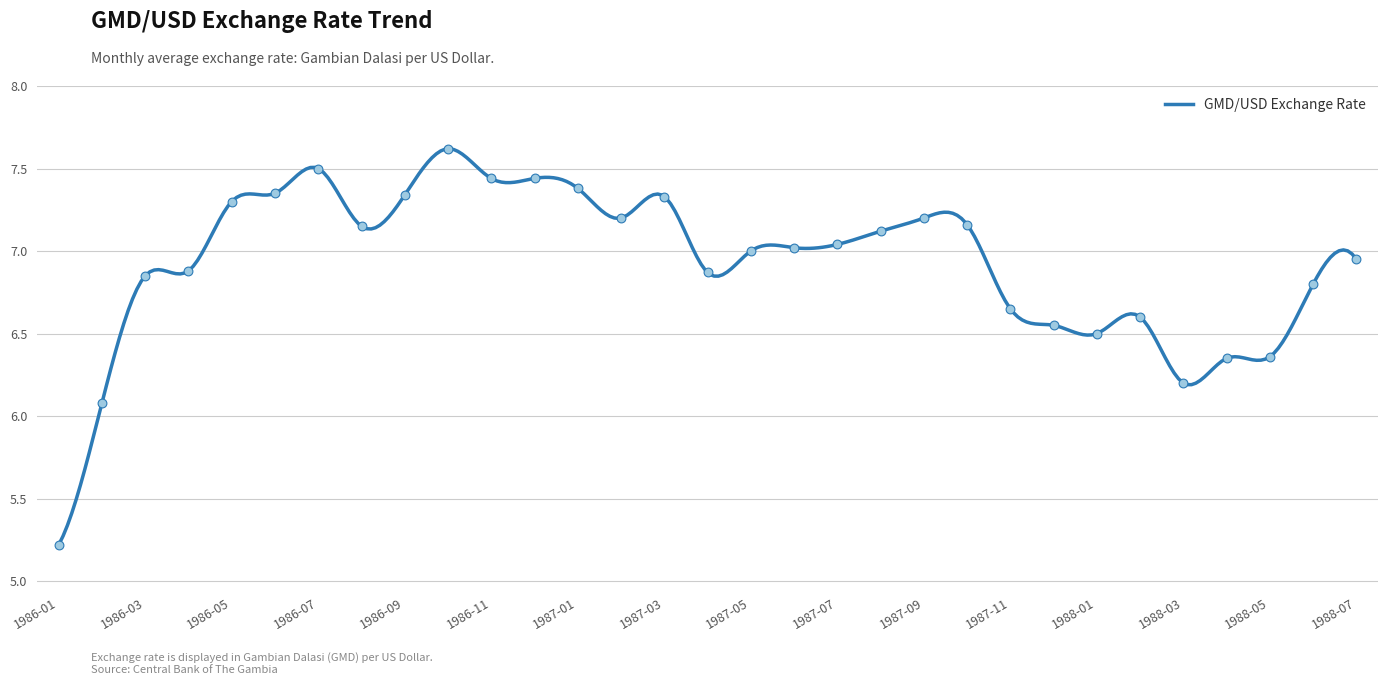

Approximately how many times larger is the value at 1987-11 compared to 1988-07?

1.0